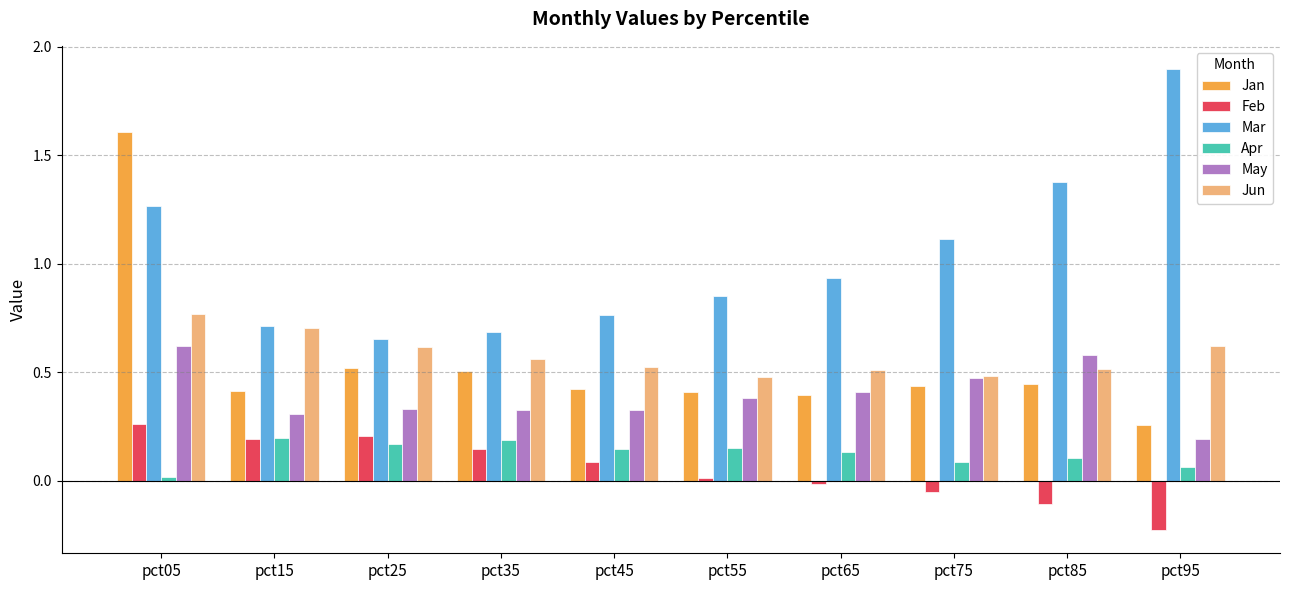

Between pct05 and pct85, which series saw the biggest shift?

Jan